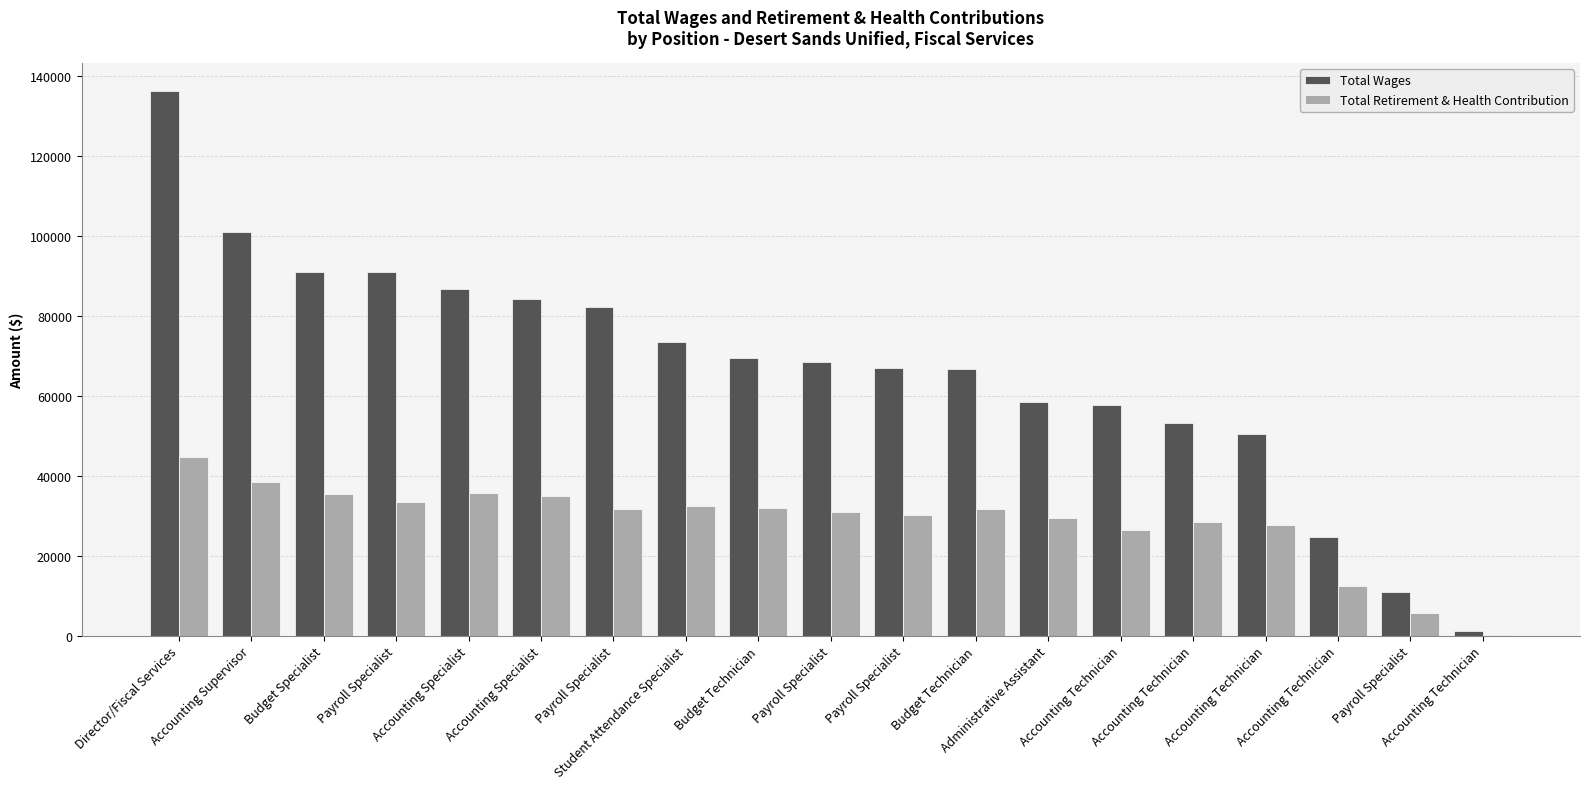

What are all the series names shown in the legend?

Total Wages, Total Retirement & Health Contribution